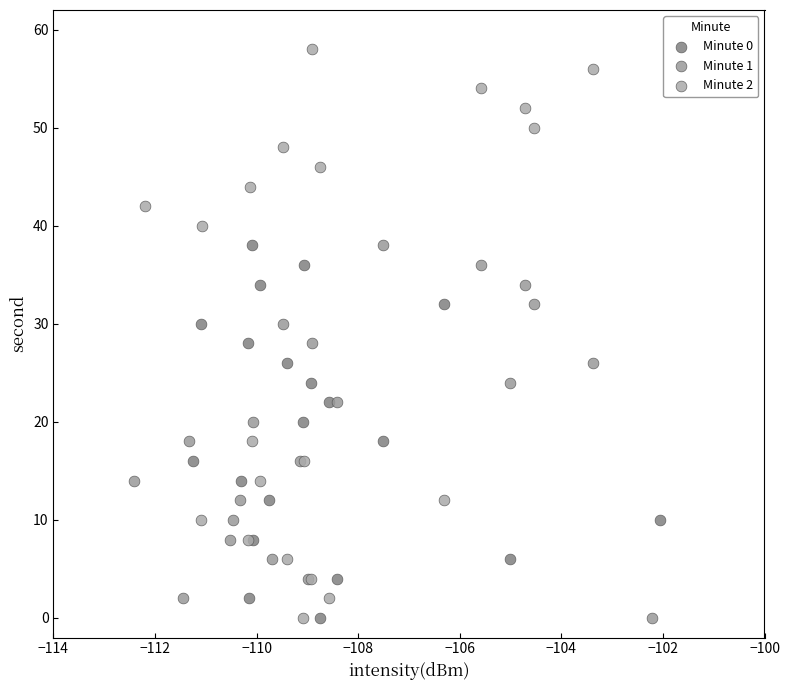

Which series contains the highest Y value?

Minute 2